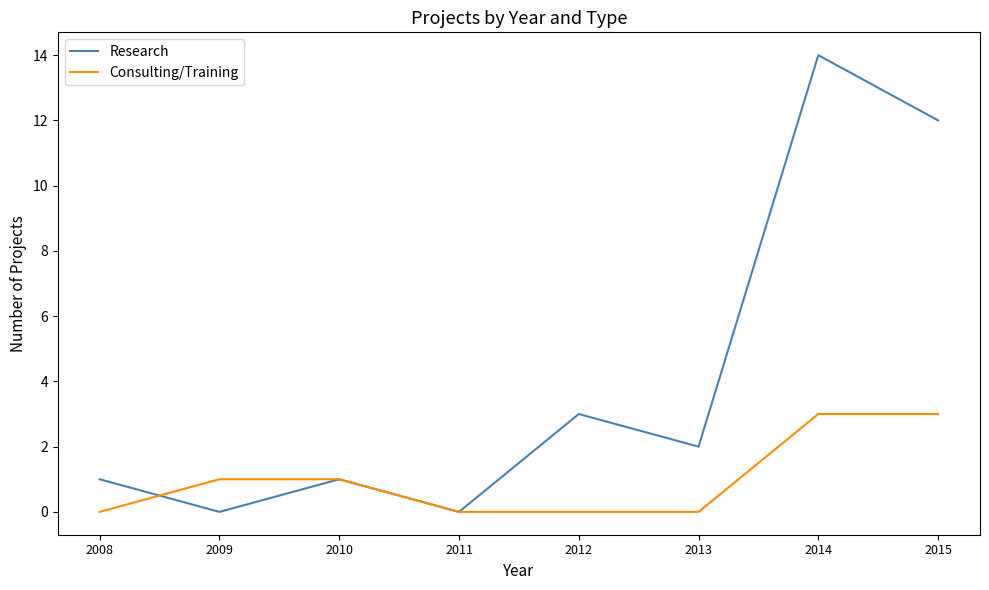

Is this an area chart (filled region under the line)?

No